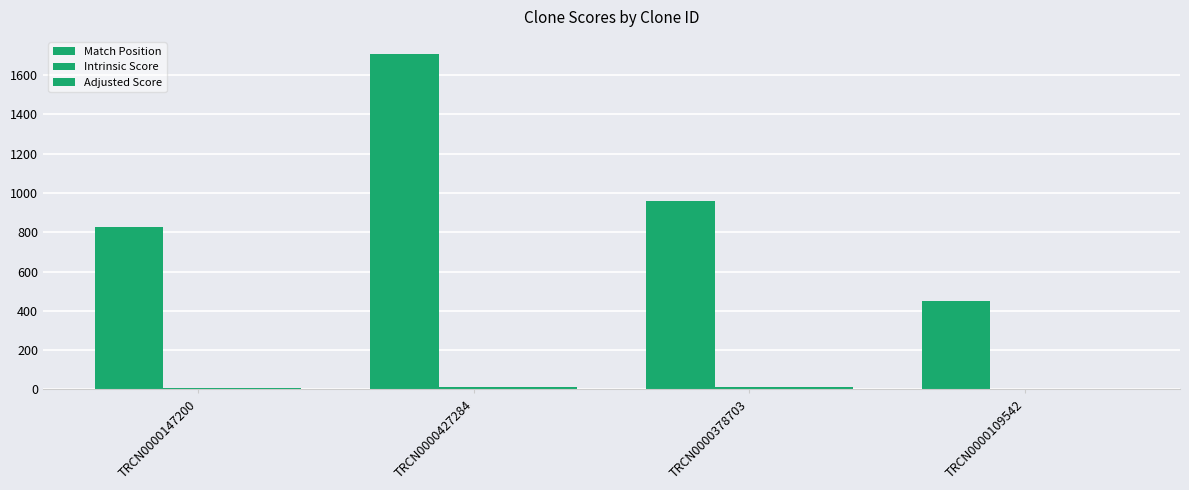

Reading left to right, list all the values displayed in this chart.

Match Position: TRCN0000147200=824.0	TRCN0000427284=1708.0	TRCN0000378703=961.0	TRCN0000109542=449.0
Intrinsic Score: TRCN0000147200=5.6	TRCN0000427284=15.0	TRCN0000378703=15.0	TRCN0000109542=0.6
Adjusted Score: TRCN0000147200=7.9	TRCN0000427284=10.5	TRCN0000378703=10.5	TRCN0000109542=0.4